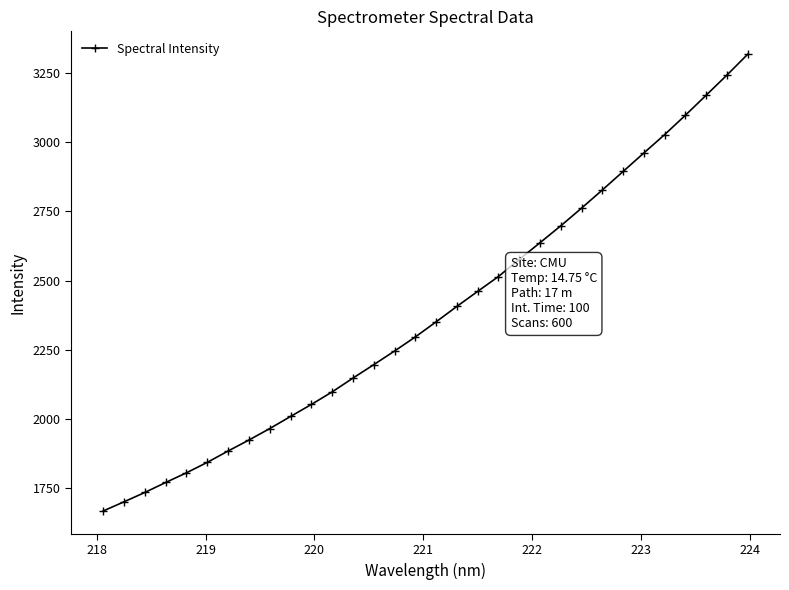

What is the value of the 3rd point from the left?

1734.8